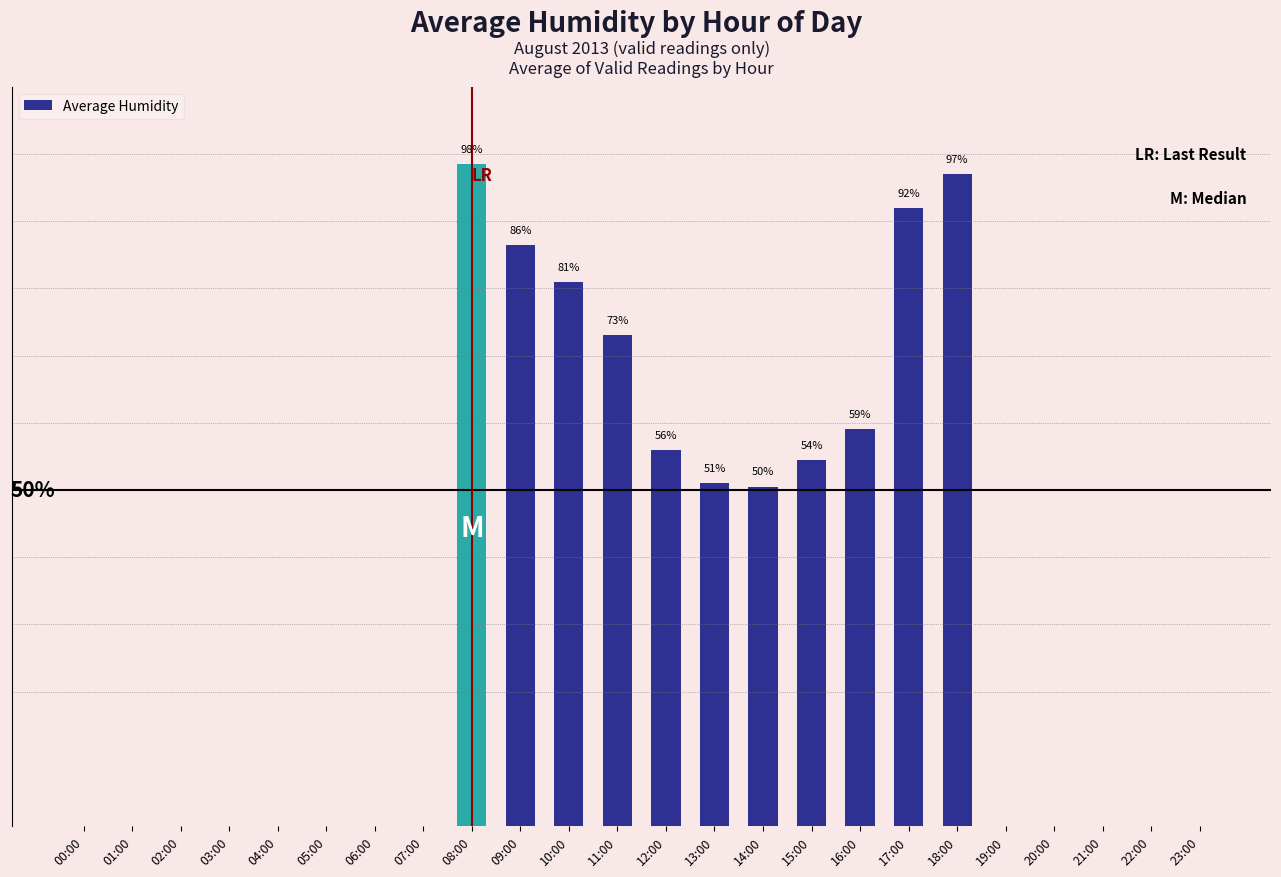

Between 15:00 and 08:00, which is larger?

08:00